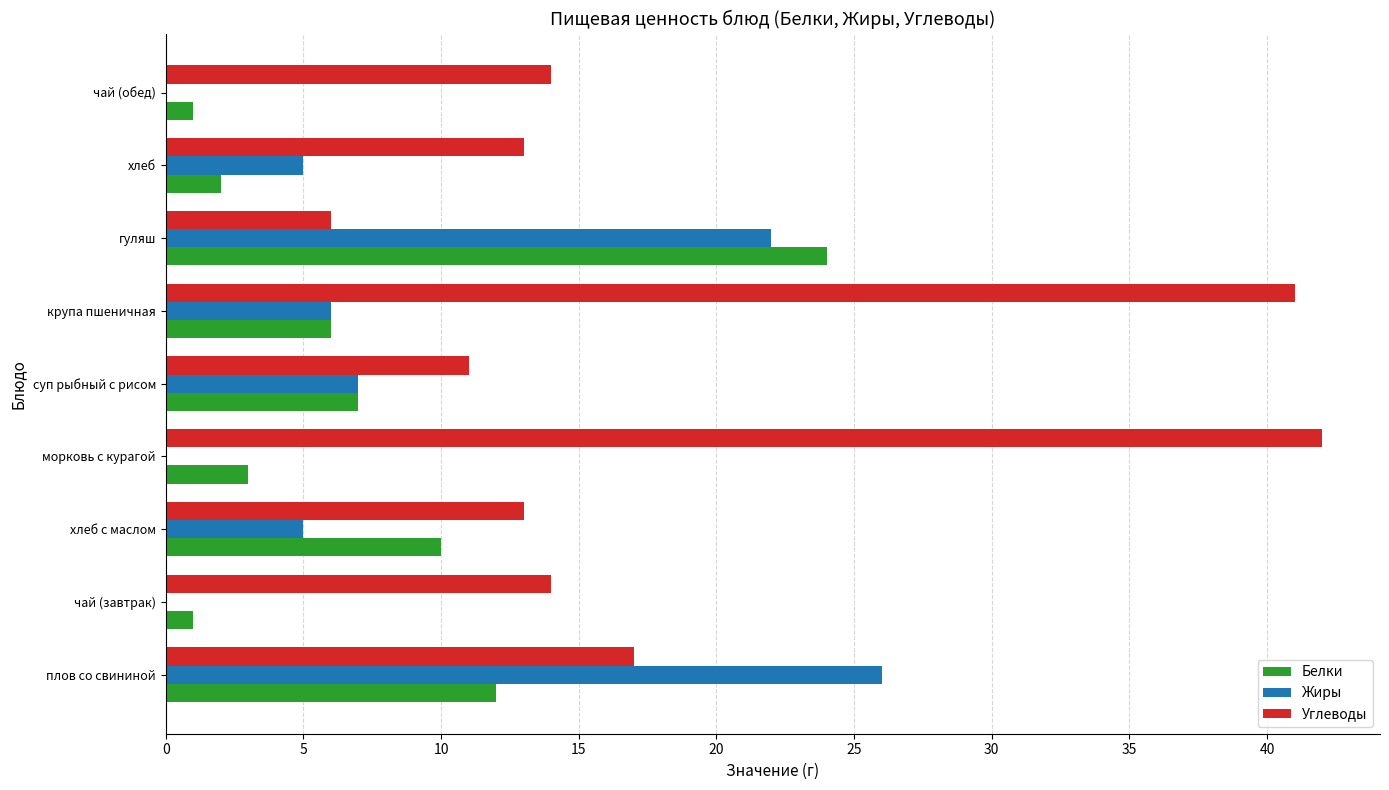

What is the maximum value shown in the chart?

42